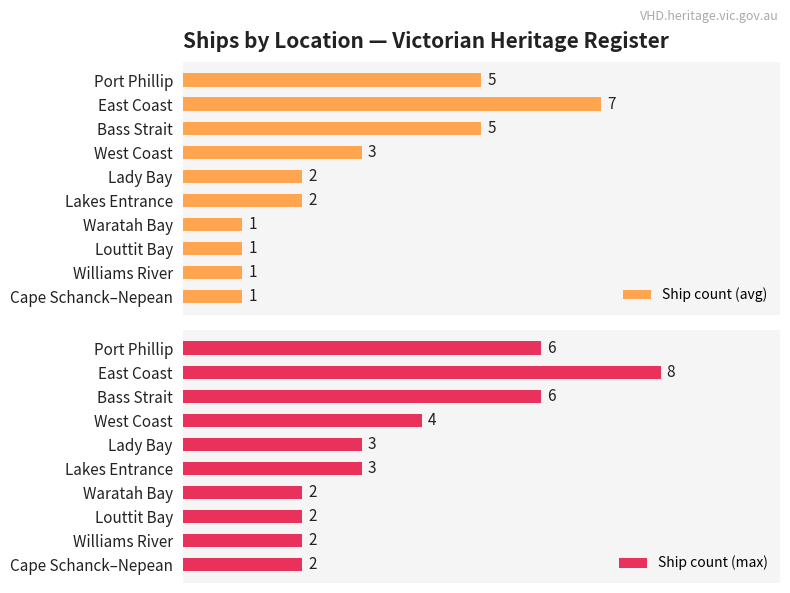

Which series has the largest total across all categories?

Ship count (max)